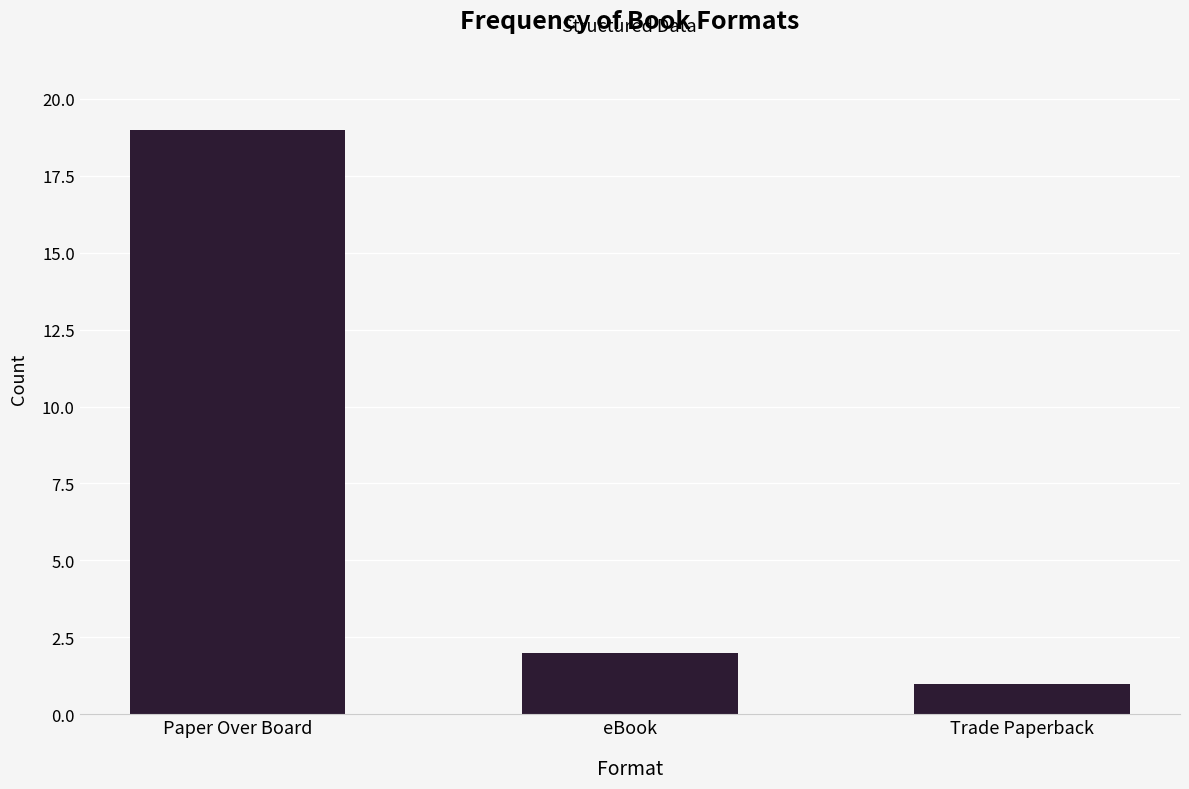

What is the greatest value displayed?

19